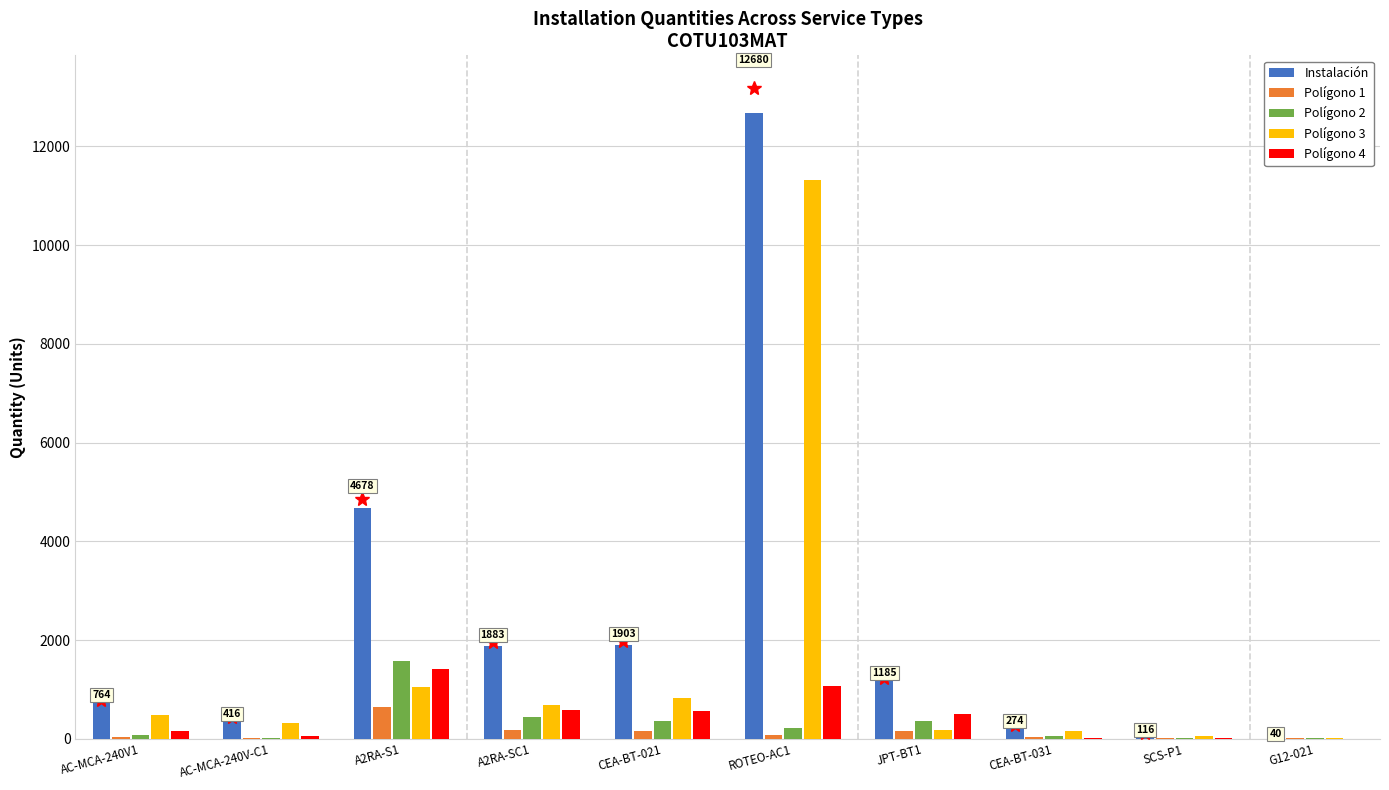

Are the bars horizontal?

No